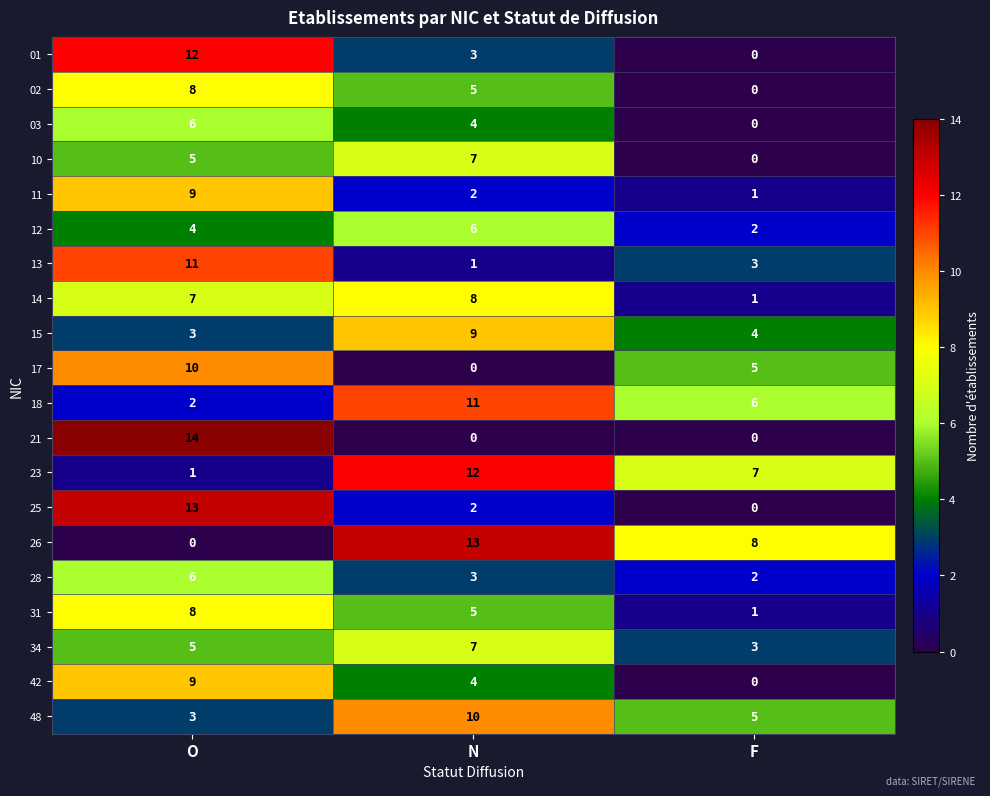

The 21 series shows -6 at N. True or false?

False